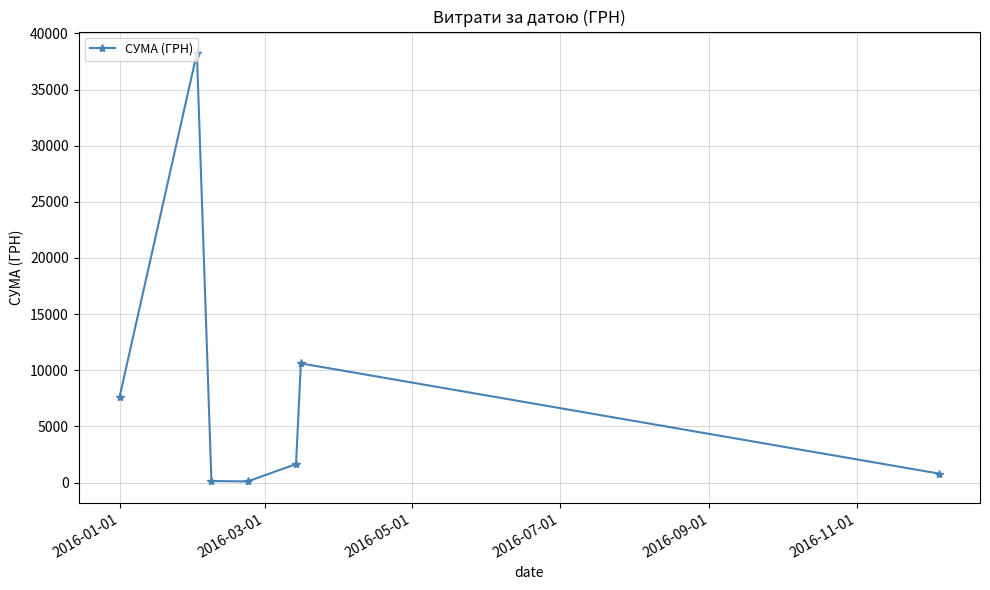

How many points are lower than both their immediate neighbors (excluding endpoints)?

1